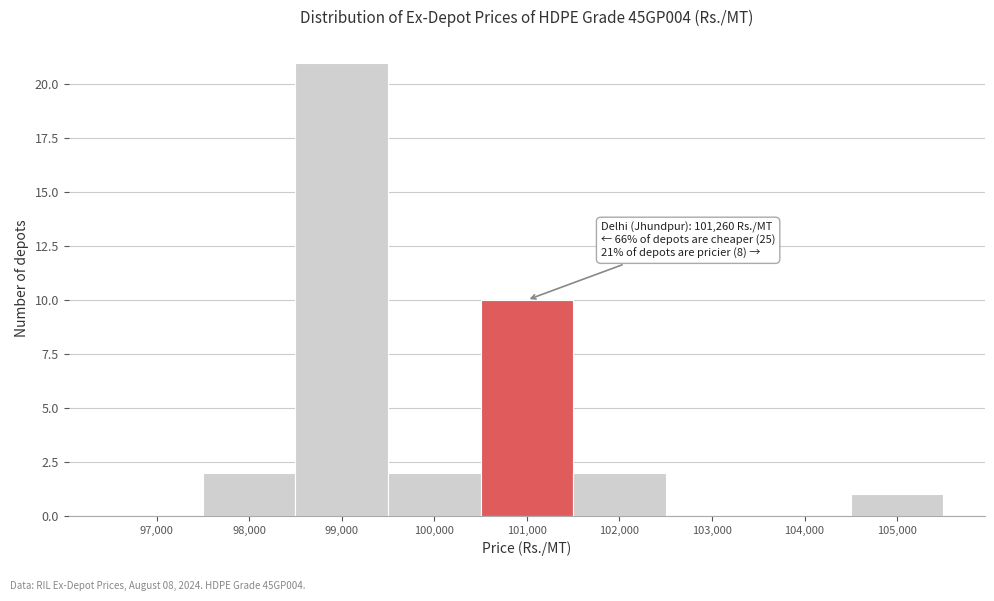

Reading right to left, list all the values displayed in this chart.

105,000=1	104,000=0	103,000=0	102,000=2	101,000=10	100,000=2	99,000=21	98,000=2	97,000=0